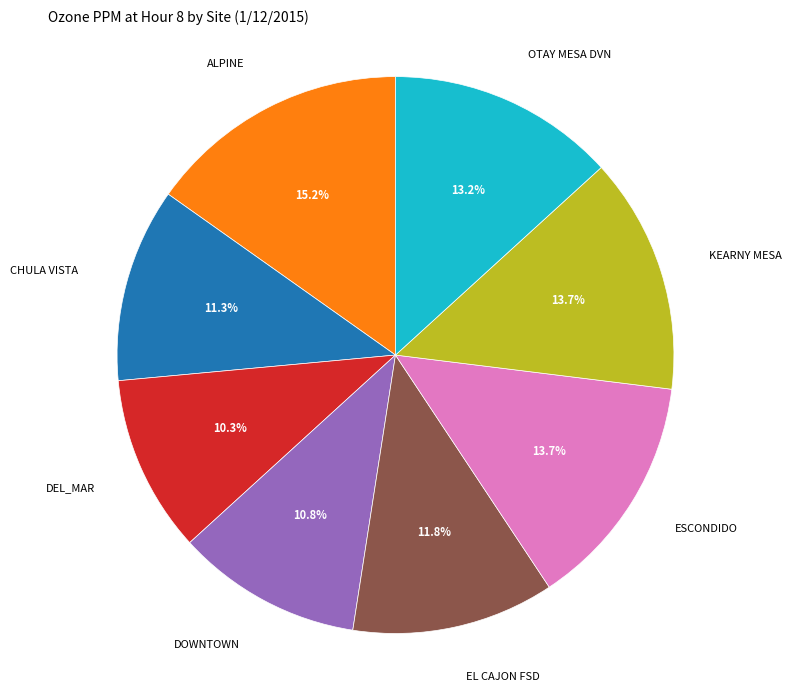

Does ESCONDIDO represent more than half of the total?

No